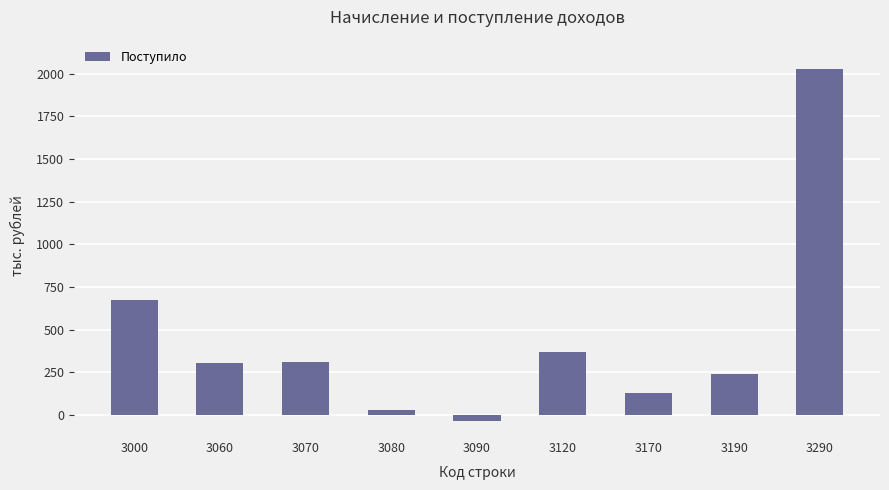

Are the bars horizontal?

No